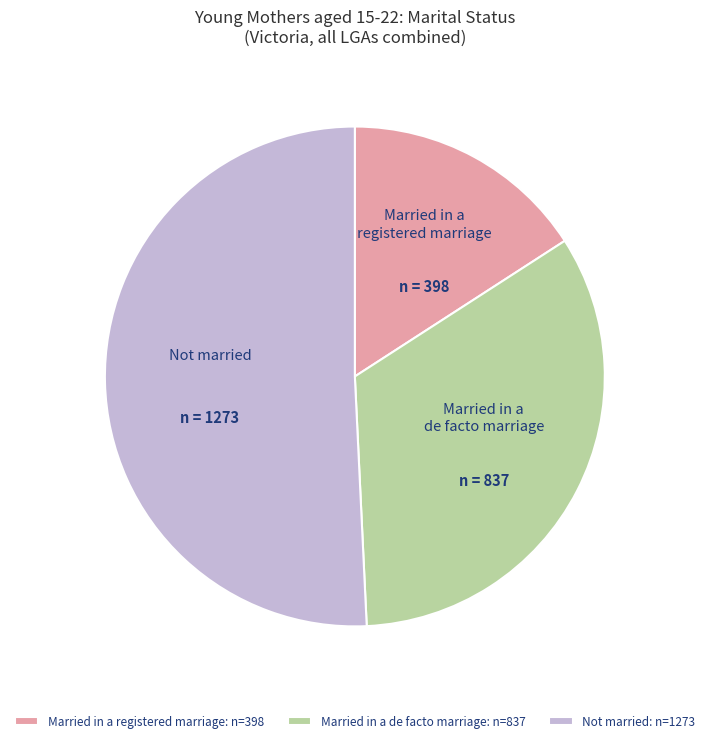

True or false: Married in a de facto marriage accounts for 33% of the total.

True